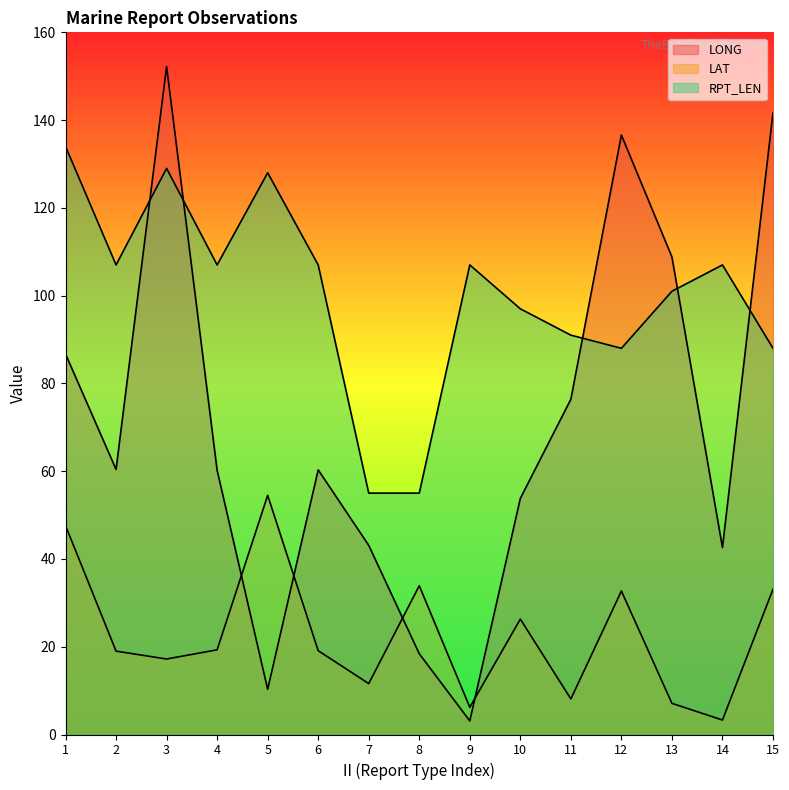

At which category is the sum across all series the highest?

3